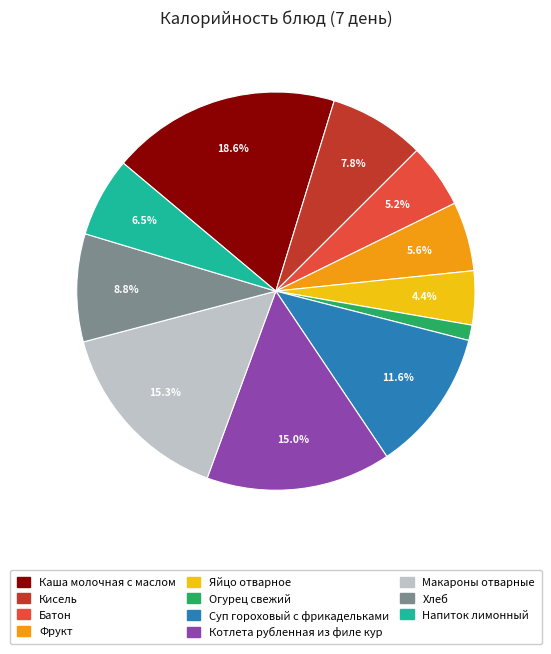

True or false: Каша молочная с маслом accounts for 26% of the total.

False